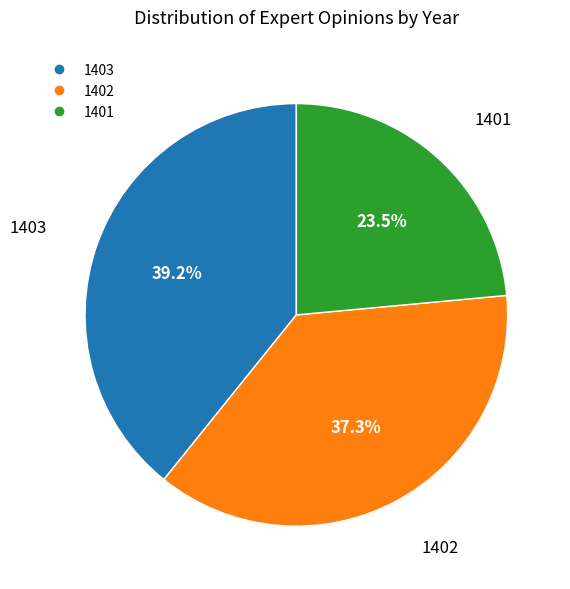

Does 1403 account for over 50% of the chart?

No